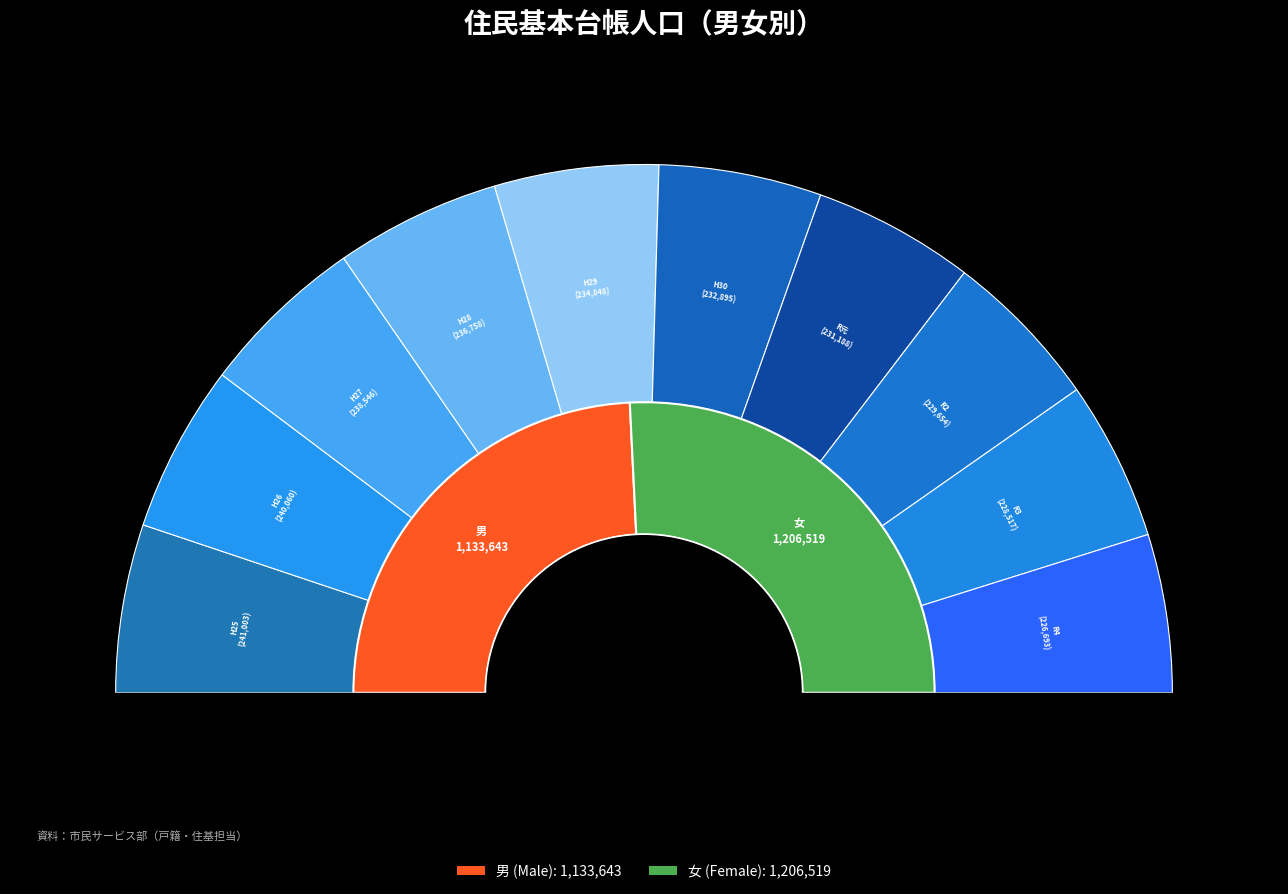

Which slice is the smallest?

4